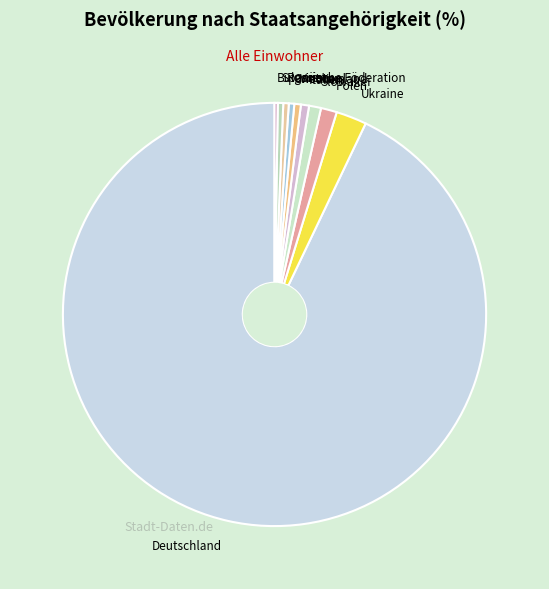

Between Ukraine and Spanien, which is larger?

Ukraine